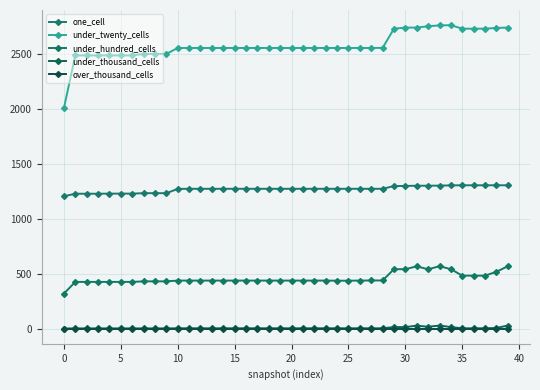

Where is the first local minimum for under_hundred_cells?

32